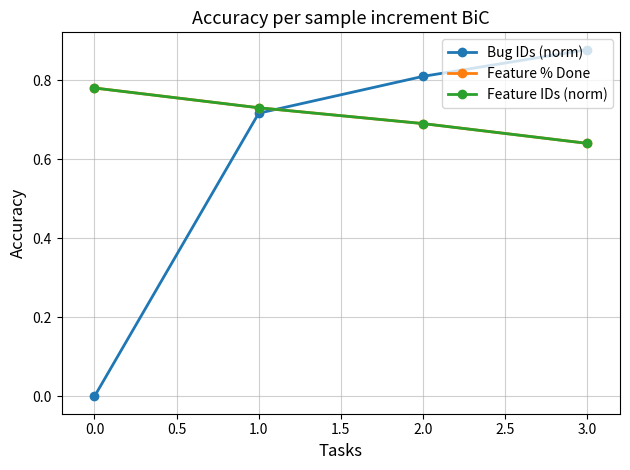

Is this an area chart (filled region under the line)?

No